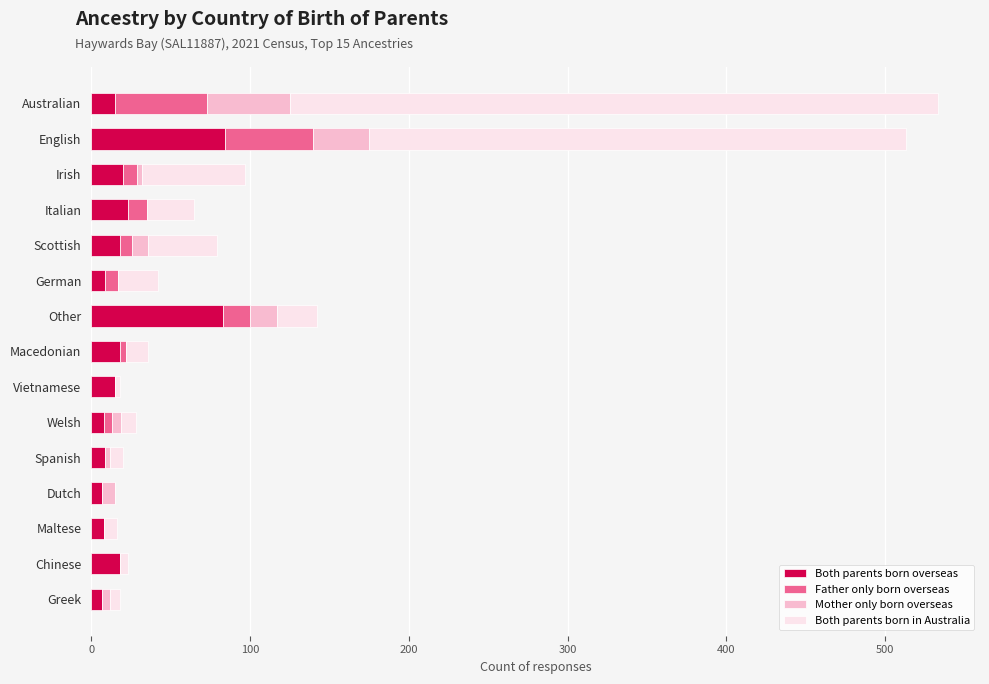

What is the maximum value for Both parents born overseas?

84